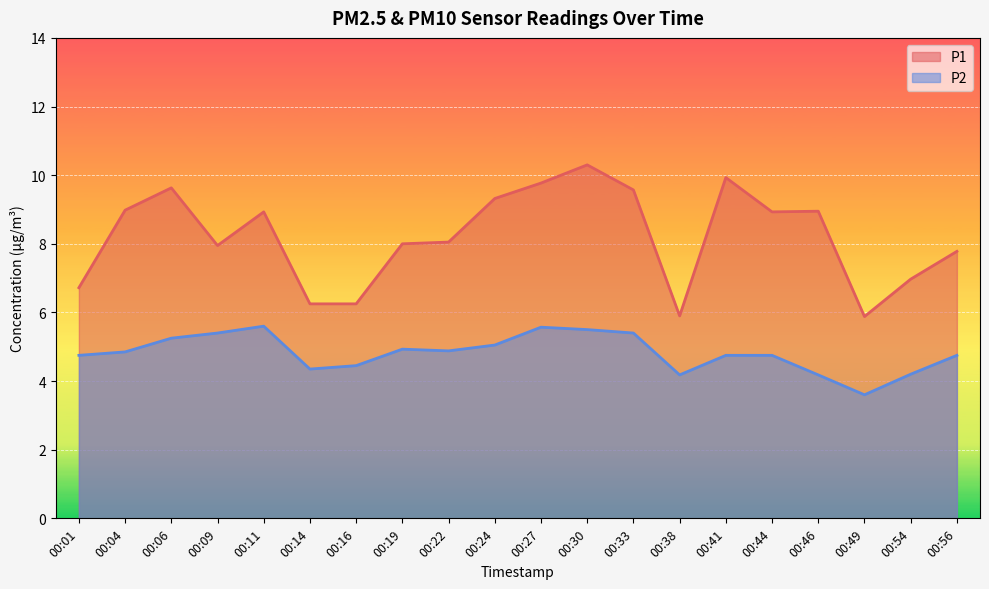

True or false: P2 and P1 intersect in this chart.

False